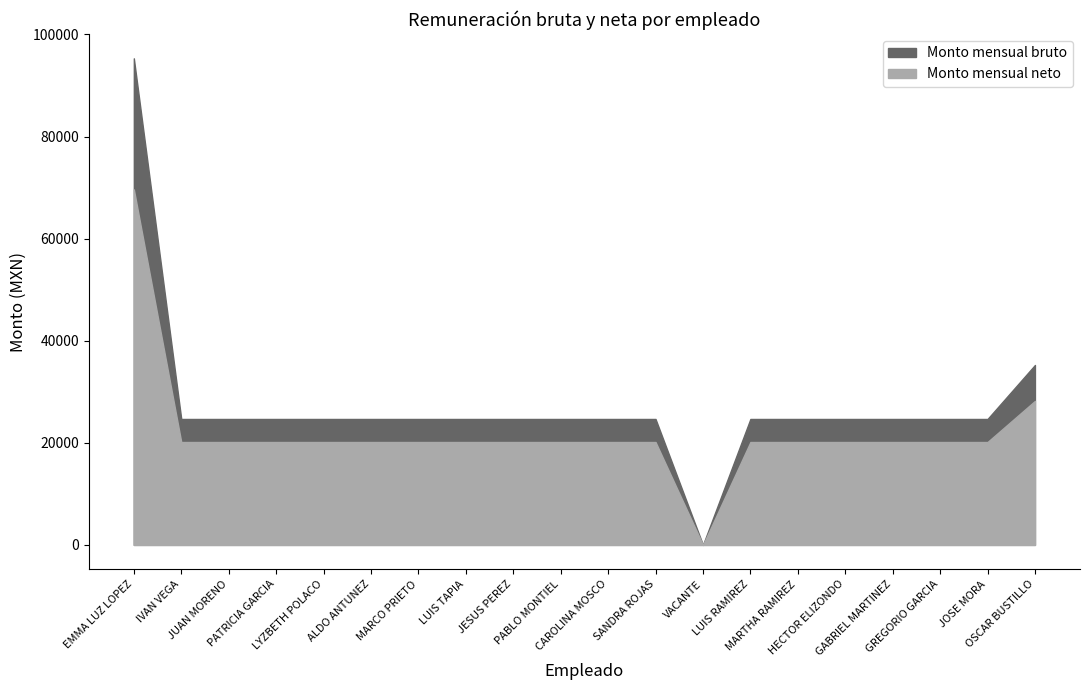

What is the difference between the maximum and minimum values in the Monto mensual neto series?

69658